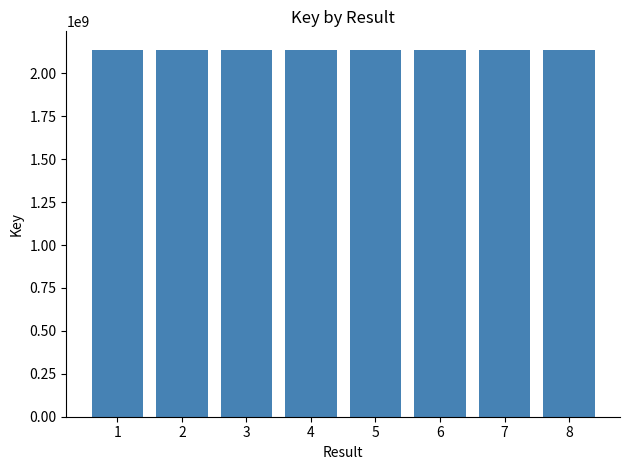

What is the smallest value displayed?

2137649991